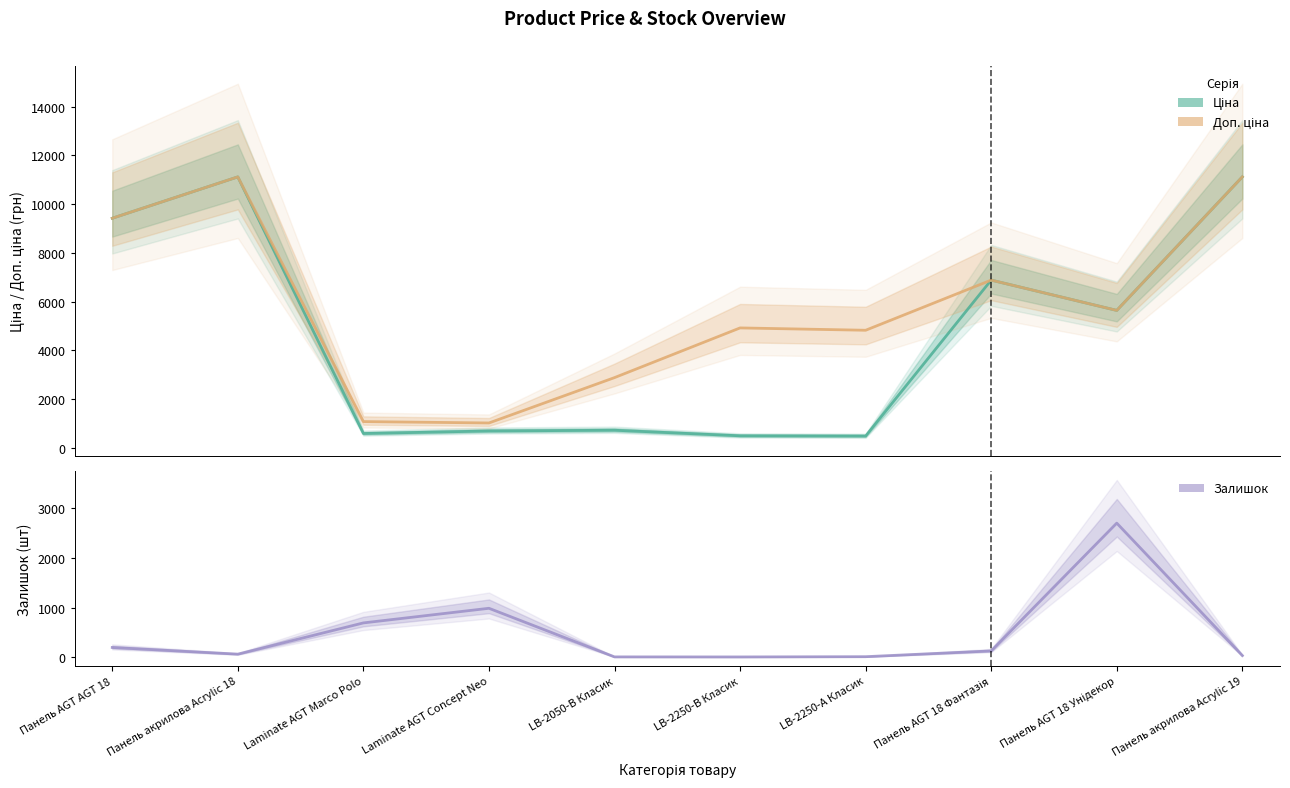

What is the total value across all series at Панель AGT 18 Унідекор?

13970.0